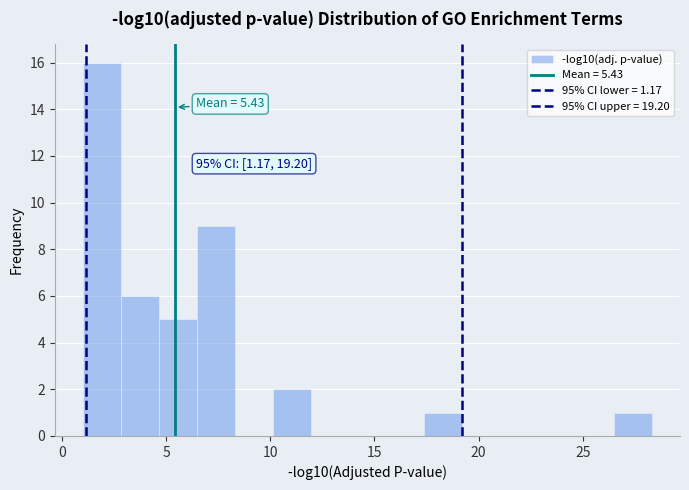

Around what value on the x-axis is the tallest bar? Give the approximate position of its centre, as read against the axis.

2.0